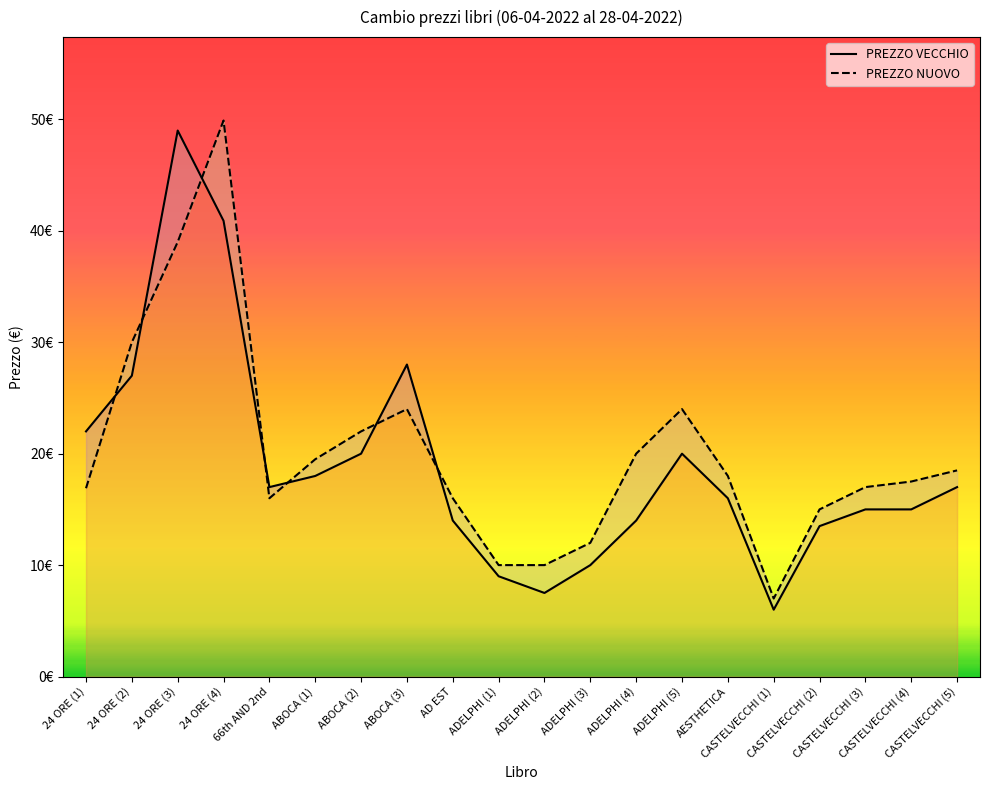

What is the difference between the second highest and minimum values in the PREZZO NUOVO series?

32.0